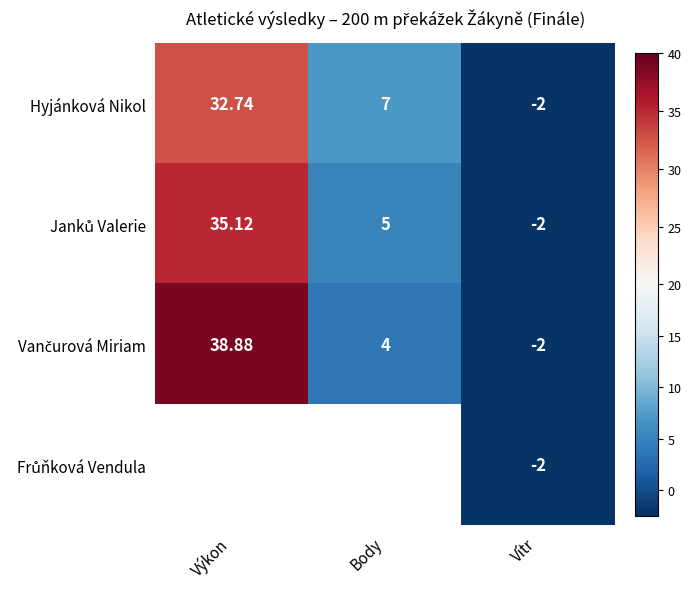

Is it true that Hyjánková Nikol equals 55.4 at Výkon?

False